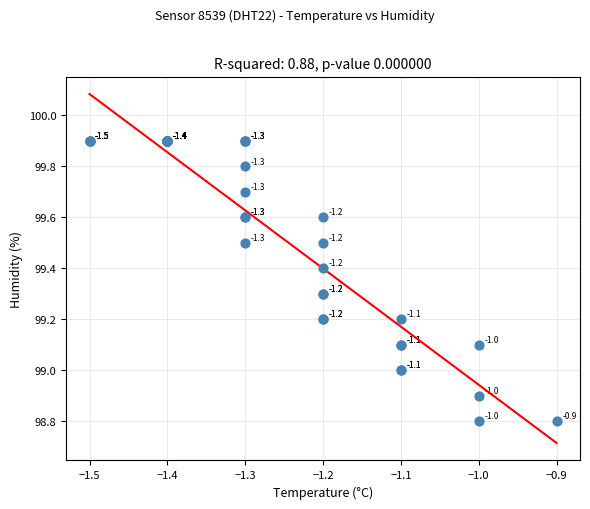

What Y value in the scatter plot is closest to 99?

99.0